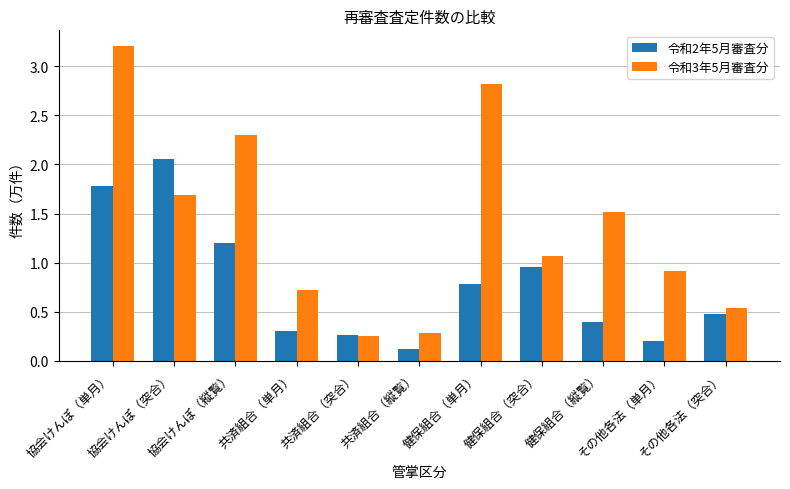

What is the average value of the 令和2年5月審査分 series?

0.8